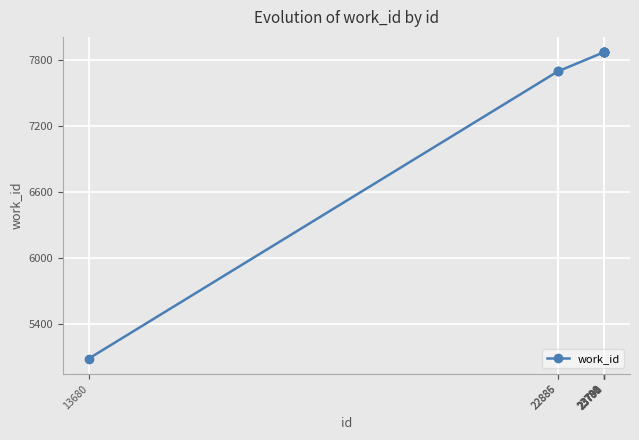

Reading left to right, what are all the values shown in this chart?

5085	7696	7696	7870	7870	7870	7870	7870	7870	7870